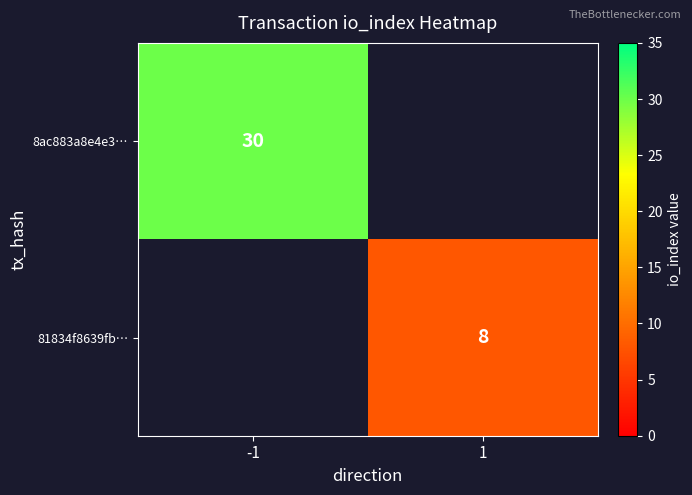

What is the smallest value displayed?

8.0